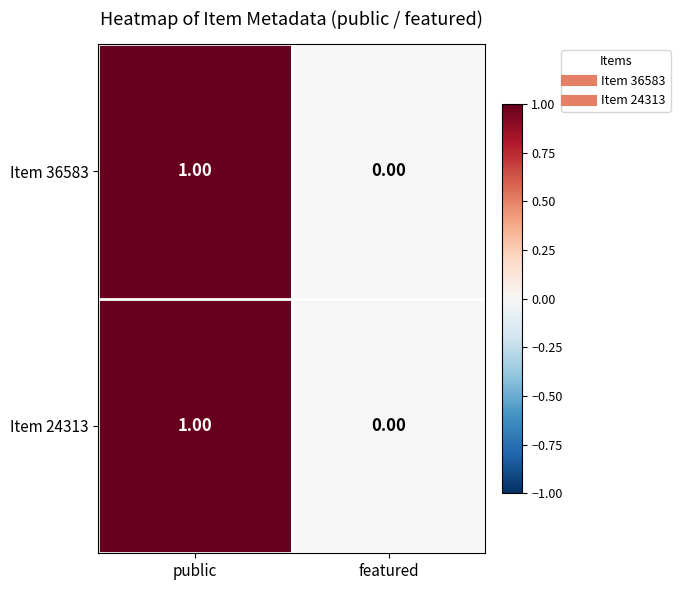

How many data points in Item 36583 are less than 1?

1